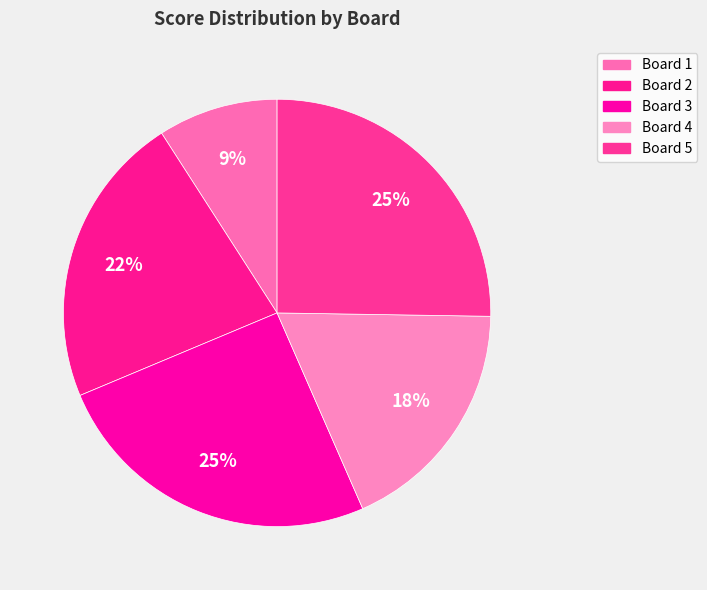

Between Board 3 and Board 4, which is larger?

Board 3